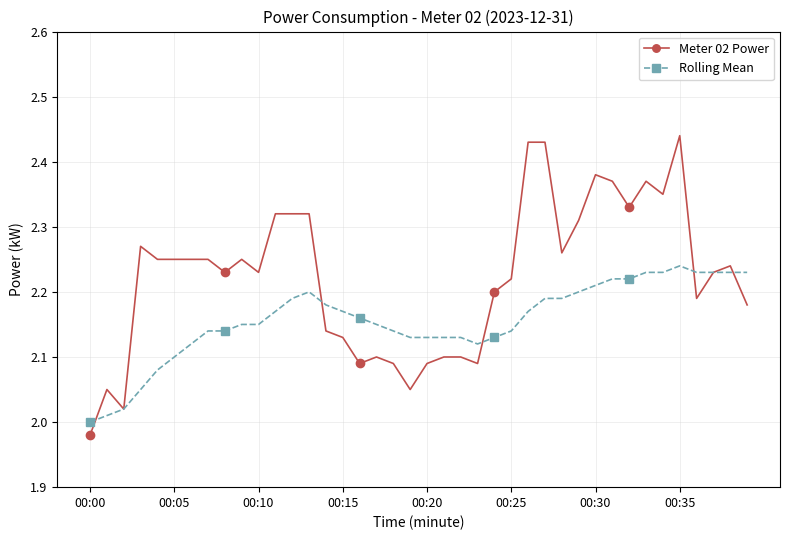

Which series has the largest total across all categories?

Meter 02 Power